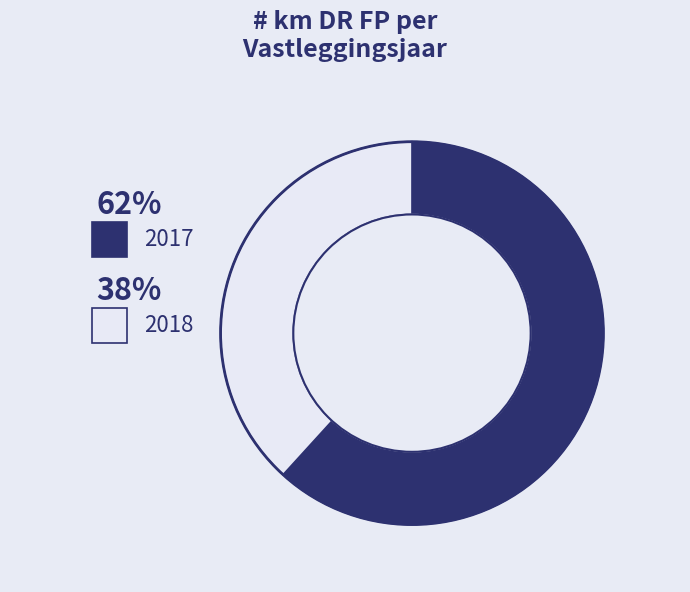

How many slices are in this pie chart?

2